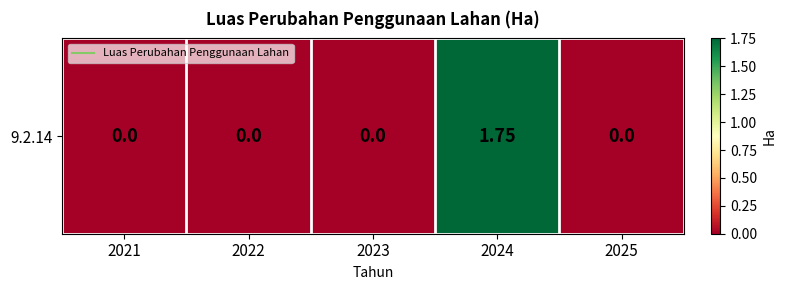

True or false: the data shows 1.0 at 2022.

False